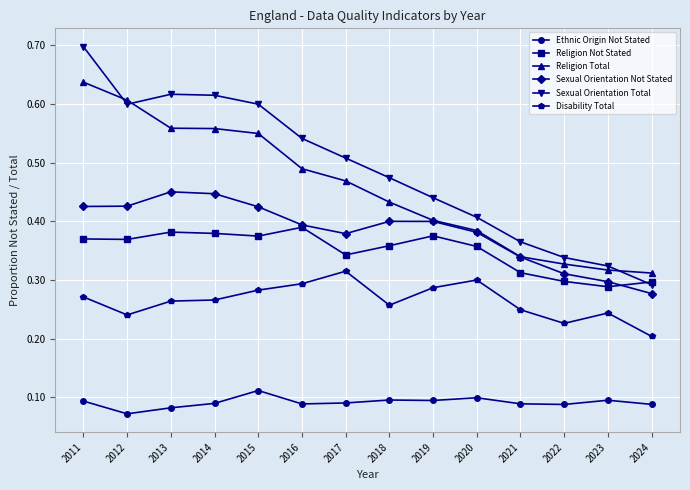

List the series in order of their peak value, lowest first.

Ethnic Origin Not Stated, Disability Total, Religion Not Stated, Sexual Orientation Not Stated, Religion Total, Sexual Orientation Total